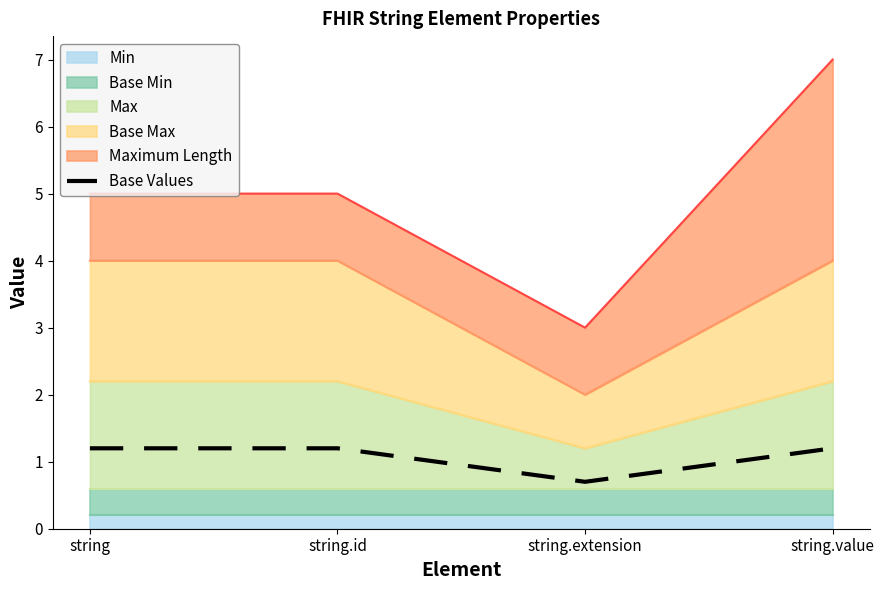

Where is the data nearest to the value 0?

string.extension